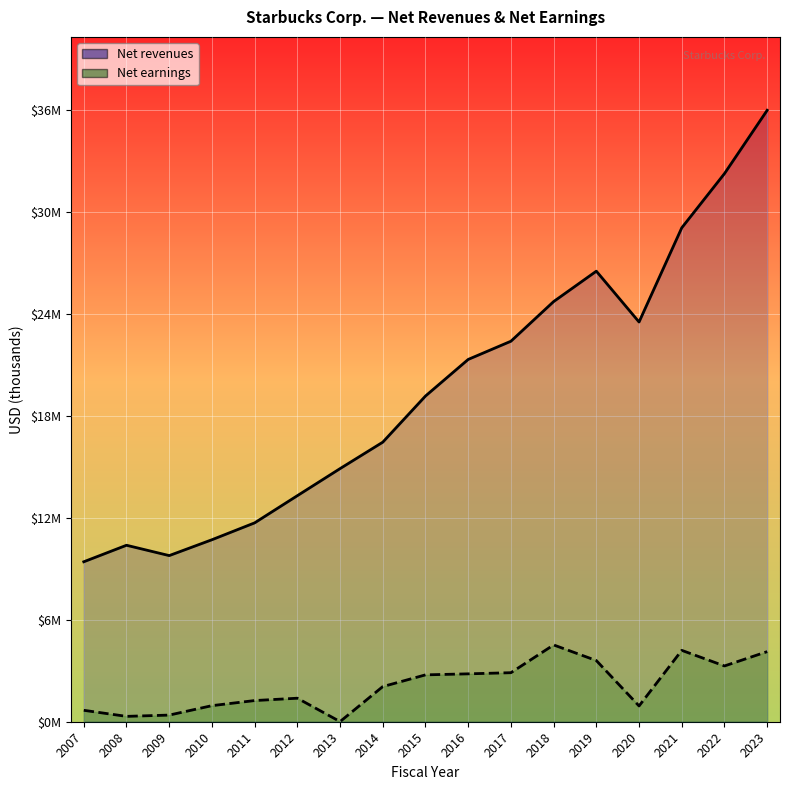

What are all the series names shown in the legend?

Net revenues, Net earnings